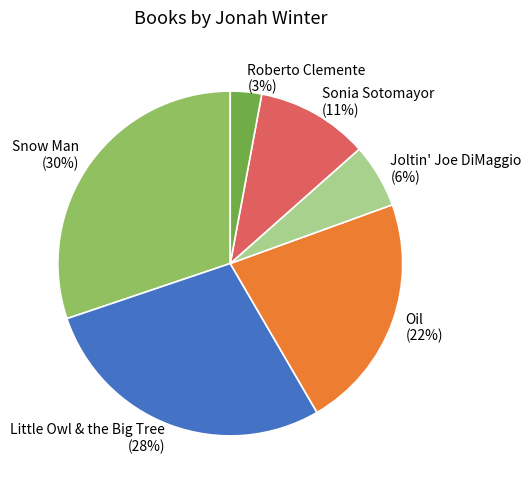

To the nearest percent, what is the combined percentage of Roberto Clemente and Joltin' Joe DiMaggio?

9%